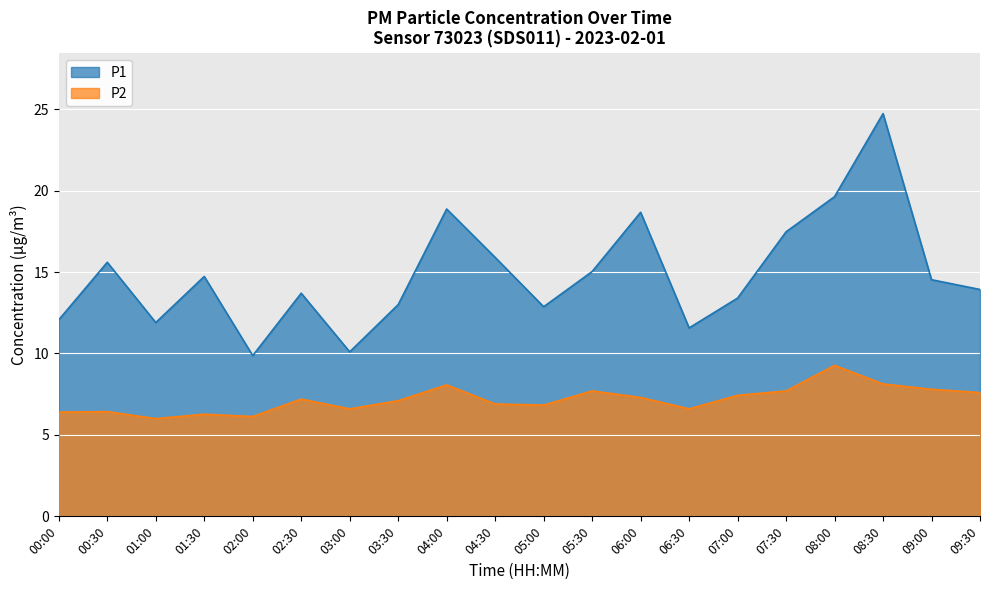

Is it true that P2 equals 6.0 at 01:00?

True